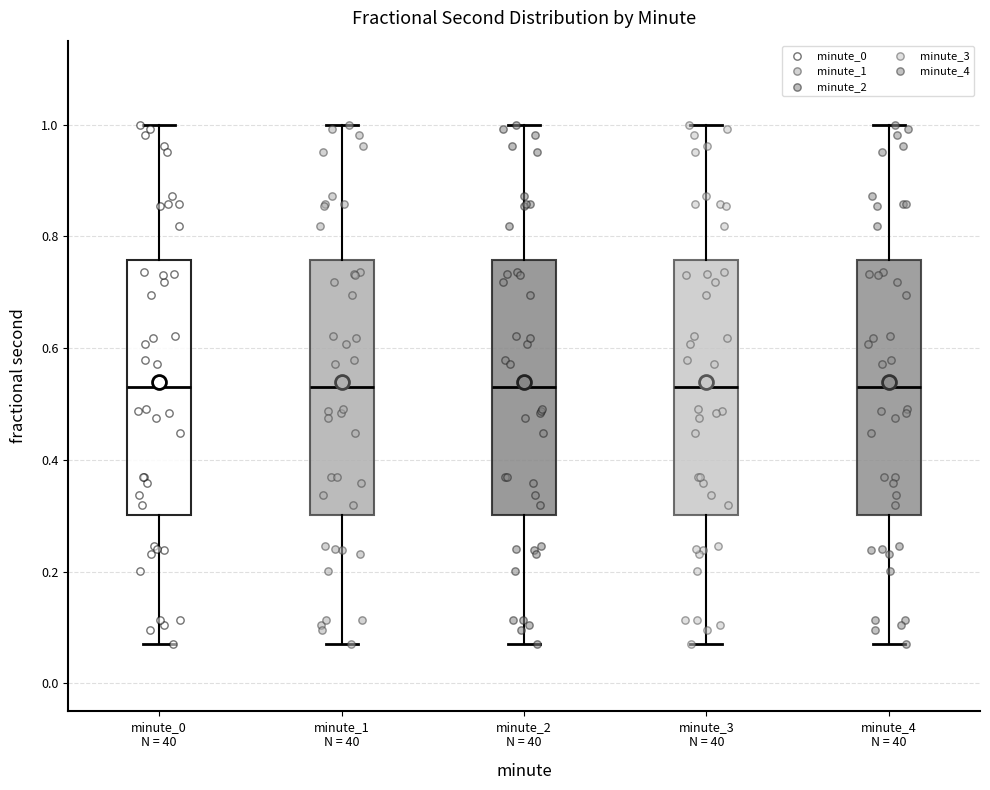

Reading left to right, transcribe this box plot: for each box, give where its median line is, the range the box spans, and where its two whiskers end, as read against the y-axis. The values are not printed on the chart, so give them approximately, as read against the axis.

minute_0 N = 40: median 0.54, box 0.30 to 0.76, whiskers 0.08 to 1.00
minute_1 N = 40: median 0.54, box 0.30 to 0.76, whiskers 0.08 to 1.00
minute_2 N = 40: median 0.54, box 0.30 to 0.76, whiskers 0.08 to 1.00
minute_3 N = 40: median 0.54, box 0.30 to 0.76, whiskers 0.08 to 1.00
minute_4 N = 40: median 0.54, box 0.30 to 0.76, whiskers 0.08 to 1.00